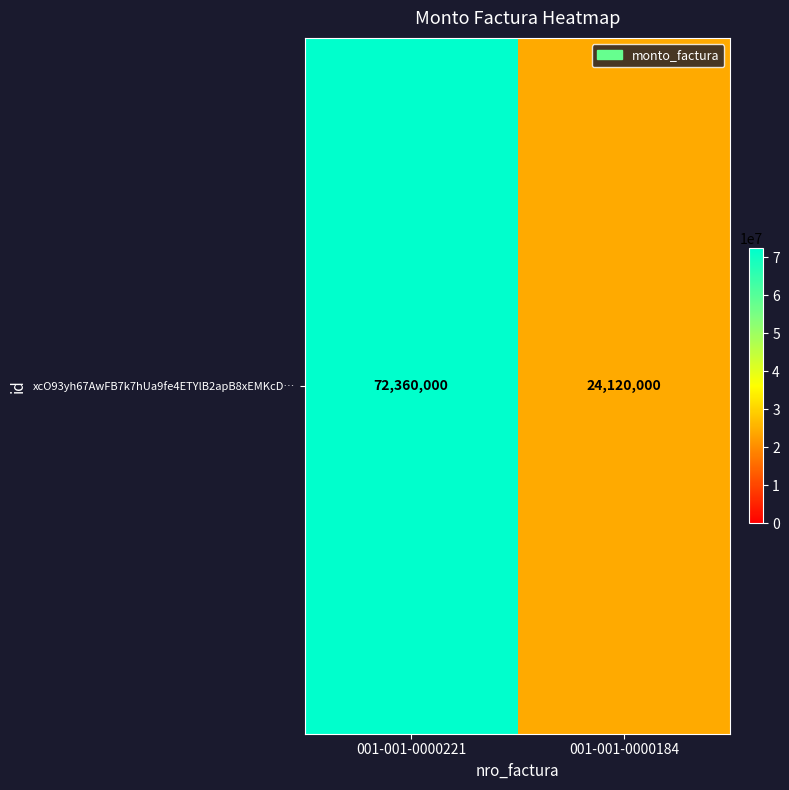

What is the ratio of the value at 001-001-0000184 to the value at 001-001-0000221?

0.3